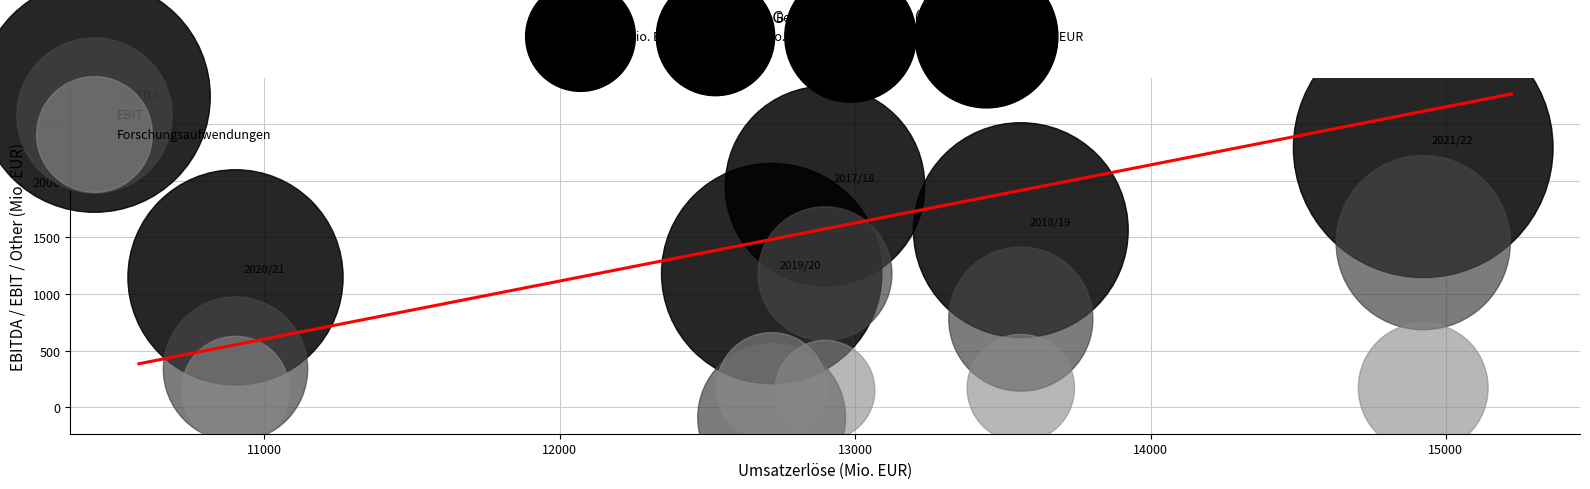

Across all series, what Y value is closest to 1101?

1148.1